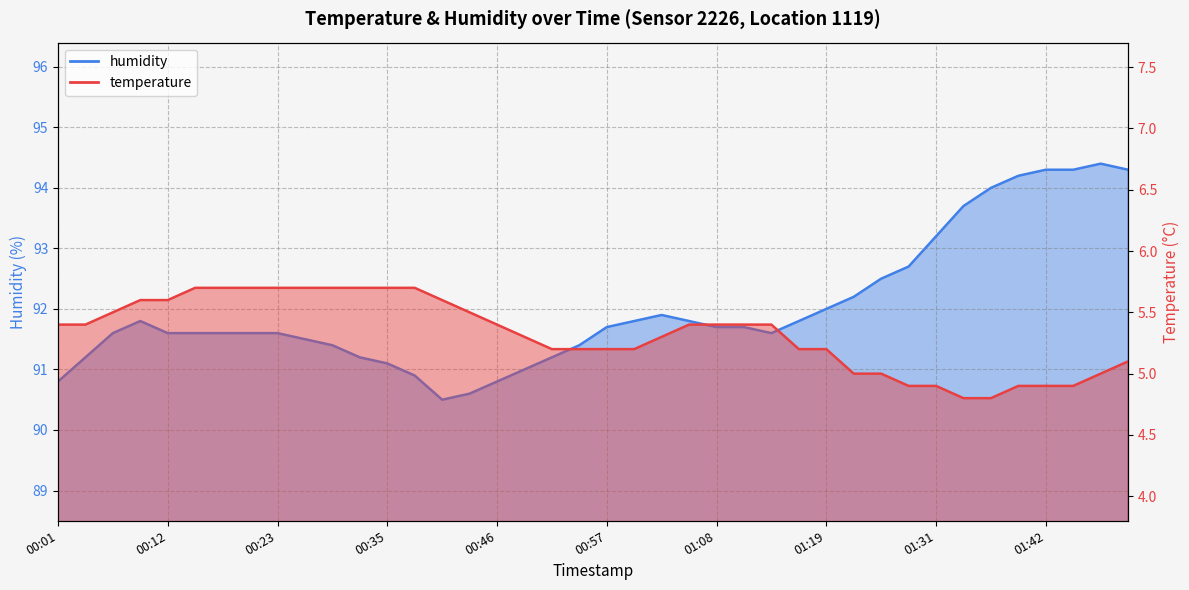

What is the total value across all series at 01:08?

97.1